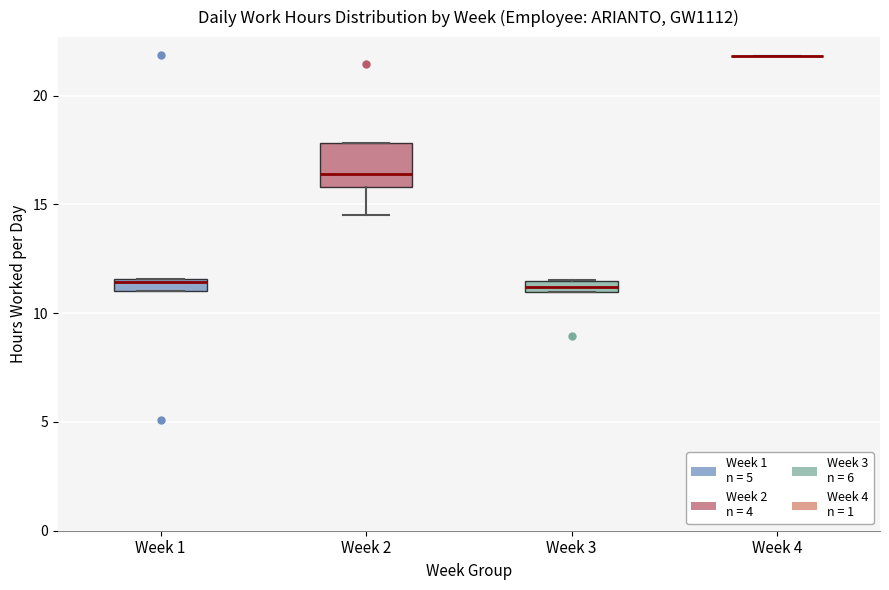

Where is the upper edge of the box for Week 3 on the y-axis? The values are not printed on the chart, so give them approximately, as read against the axis.

11.5